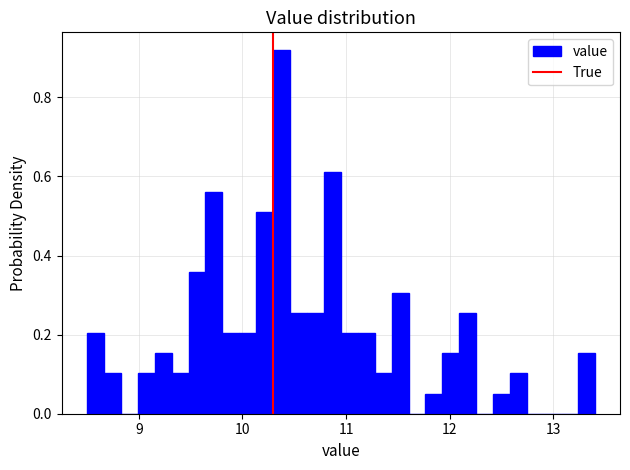

Around what value on the x-axis is the tallest bar? Give the approximate position of its centre, as read against the axis.

10.4